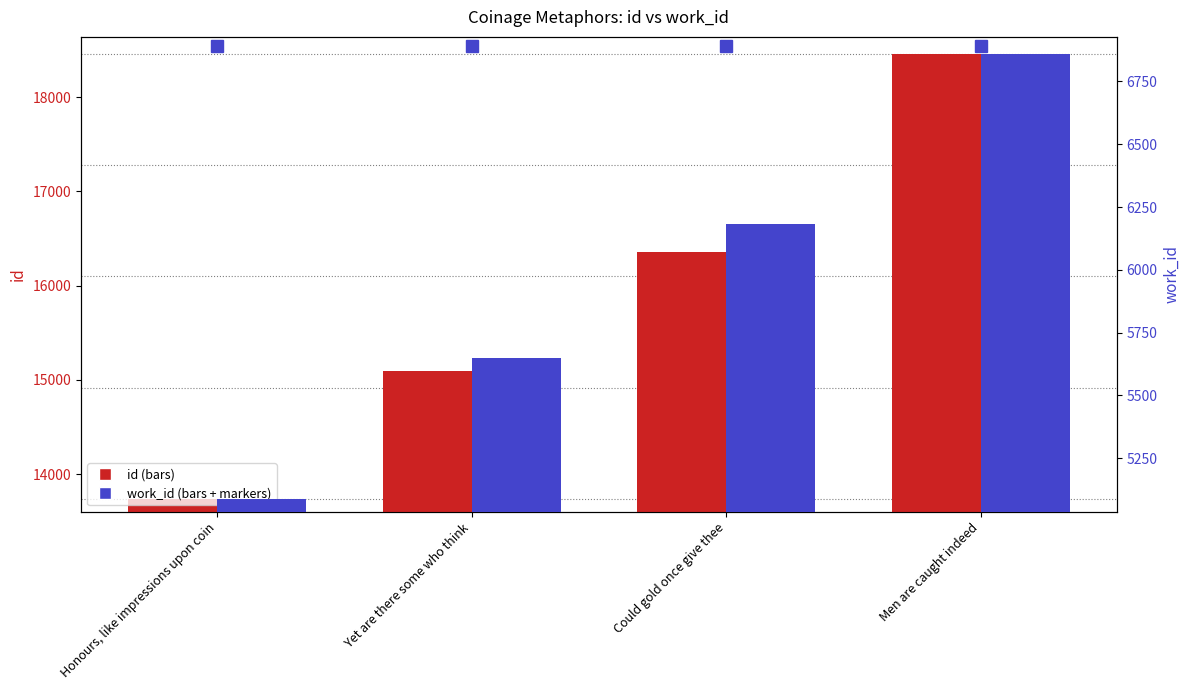

How many groups of bars are there?

4